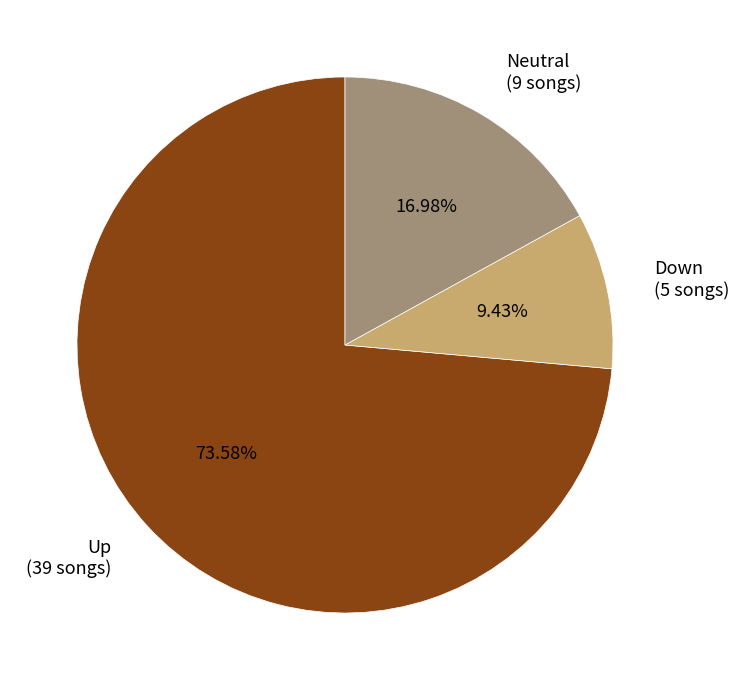

Which has a higher value, Up (39 songs) or Down (5 songs)?

Up (39 songs)